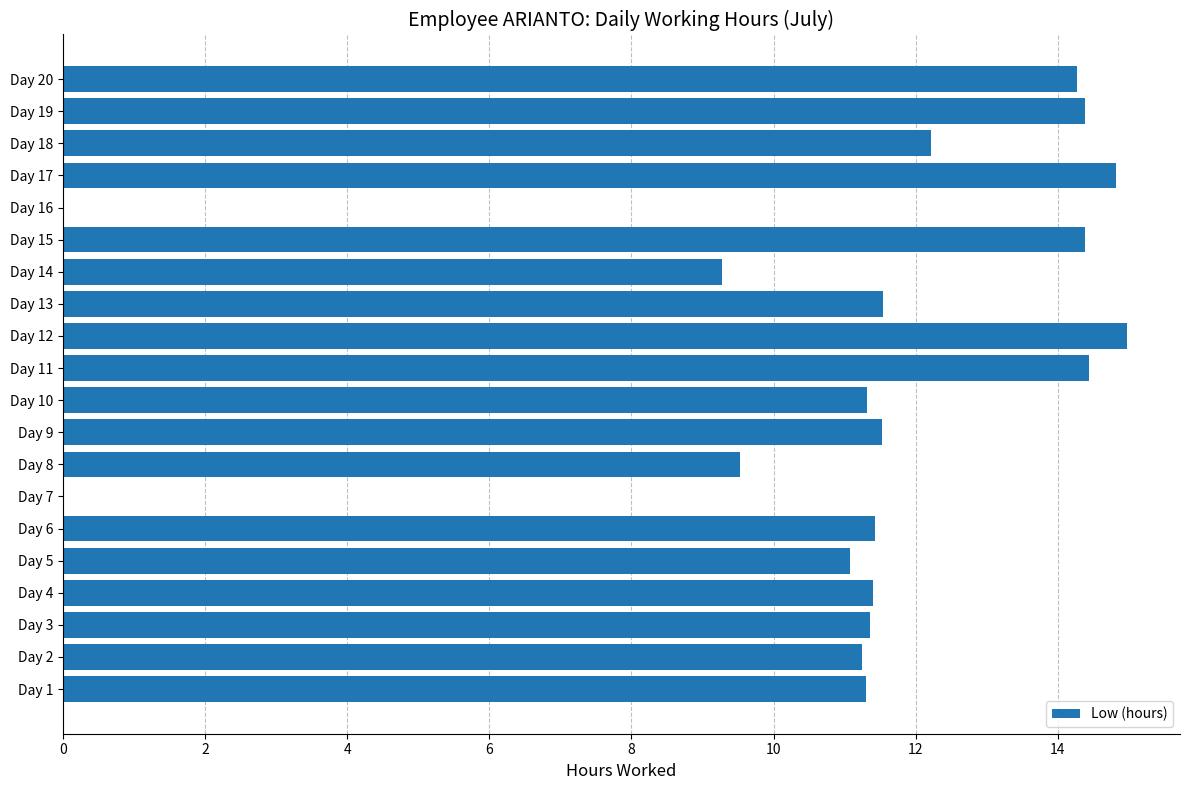

What is the greatest value displayed?

15.0